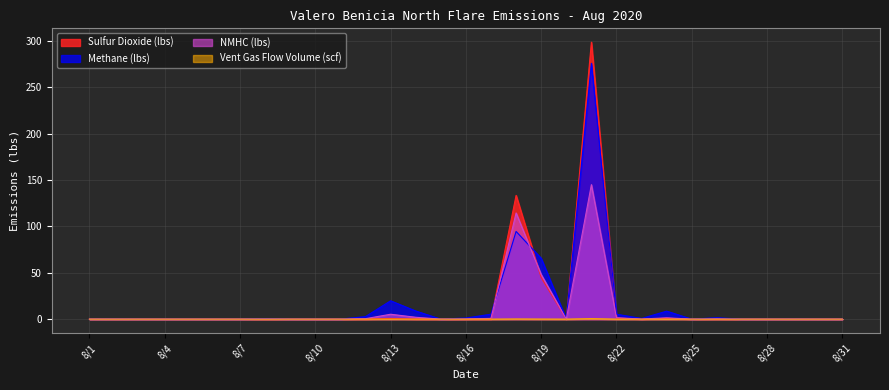

Which category has the highest value across all series?

8/21